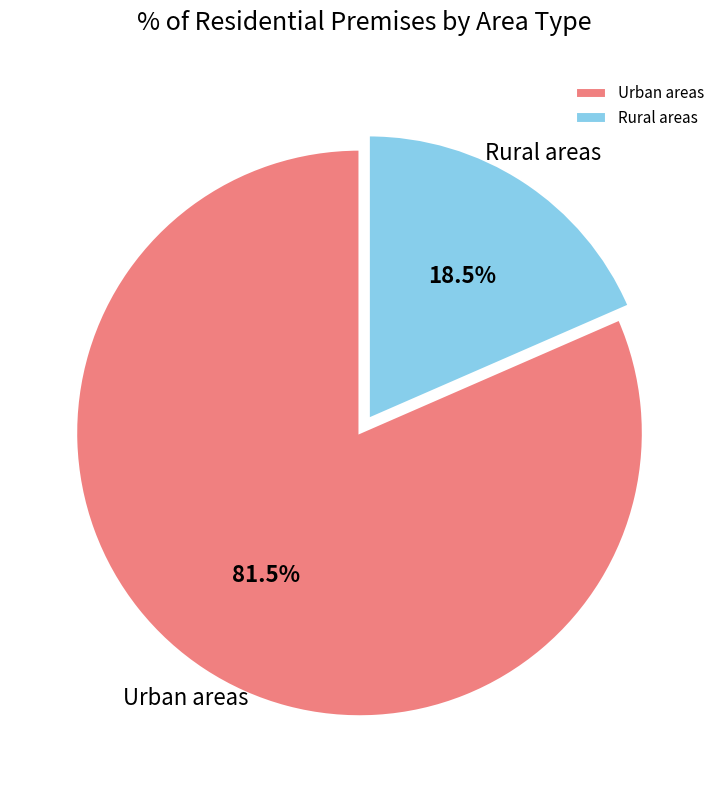

What is the ratio of the value at Urban areas to the value at Rural areas?

4.4